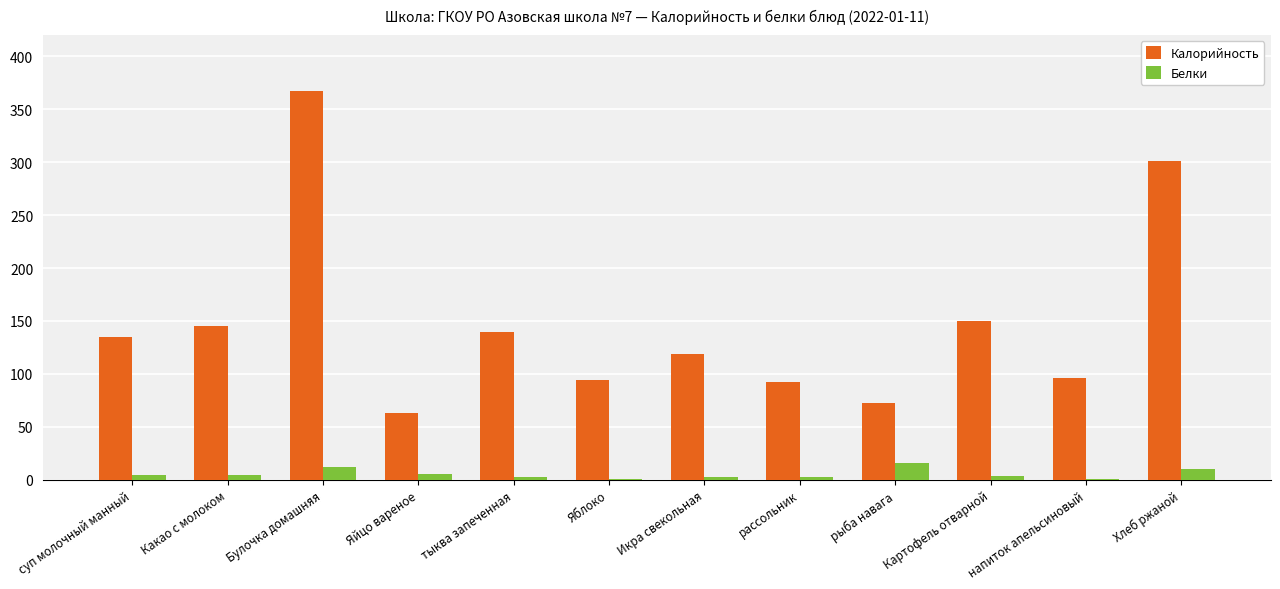

Which series has the largest total across all categories?

Калорийность